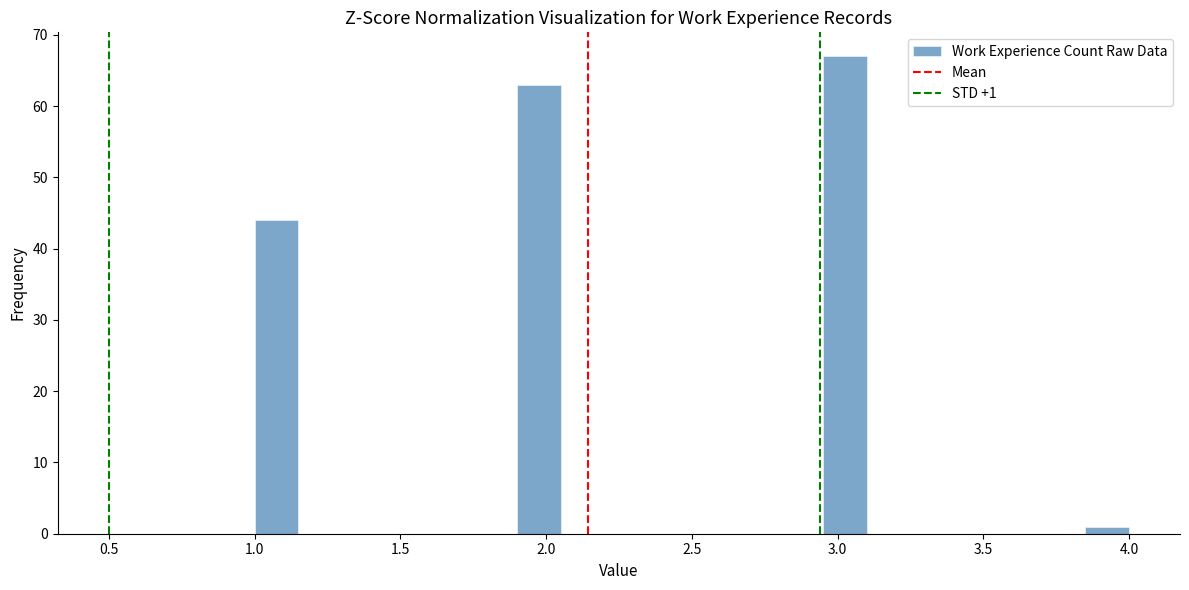

Around what value on the x-axis is the tallest bar? Give the approximate position of its centre, as read against the axis.

3.05